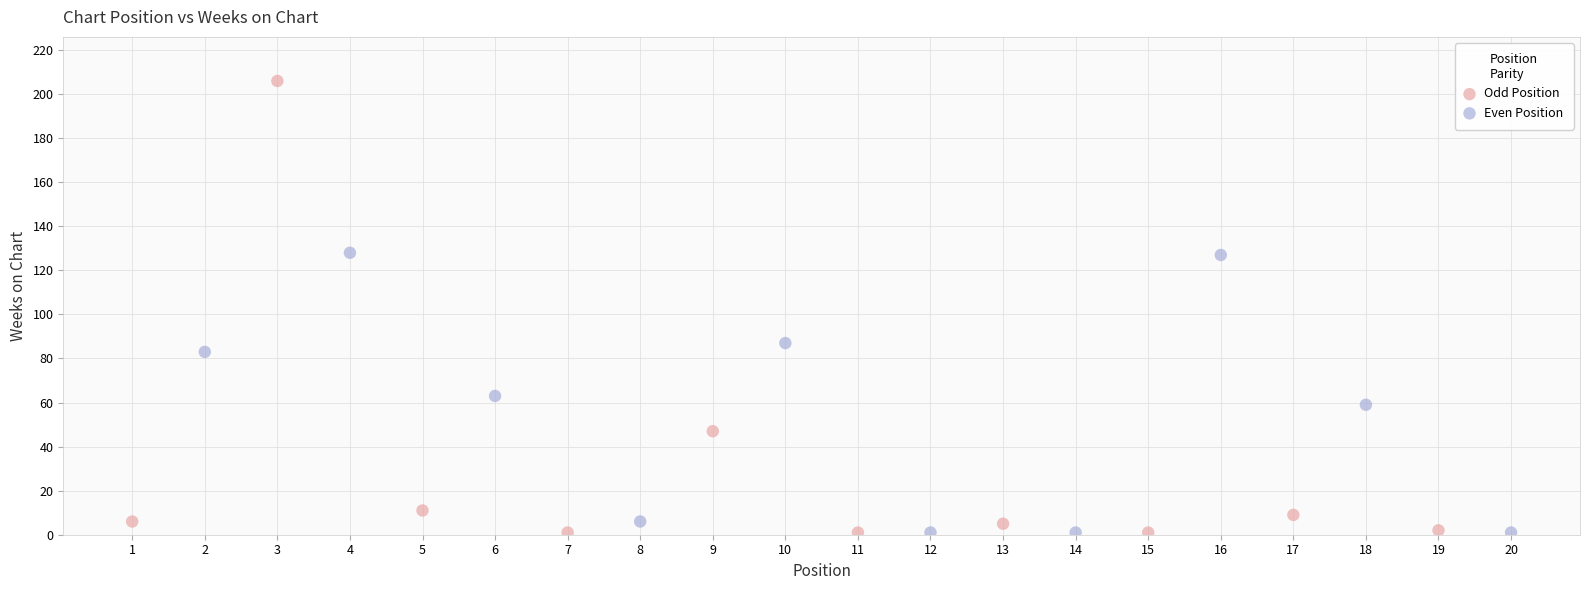

Which series reaches the maximum Y coordinate?

Odd Position